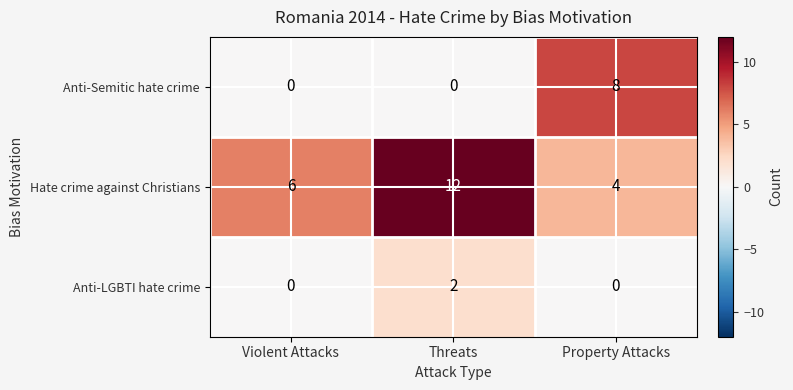

What is the average value of the Anti-Semitic hate crime series?

3